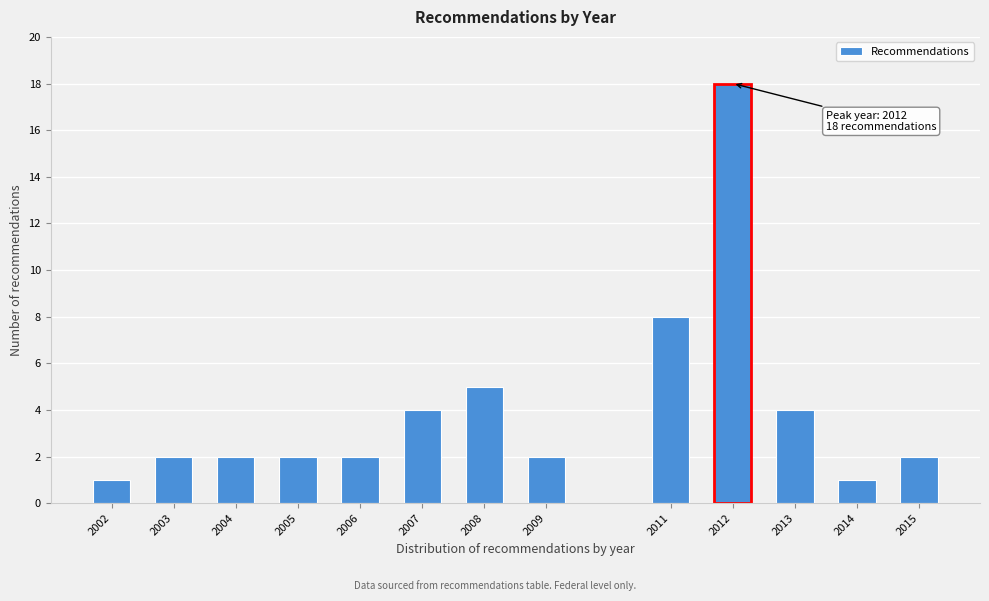

Reading left to right, extract all data points from this chart.

1	2	2	2	2	4	5	2	8	18	4	1	2